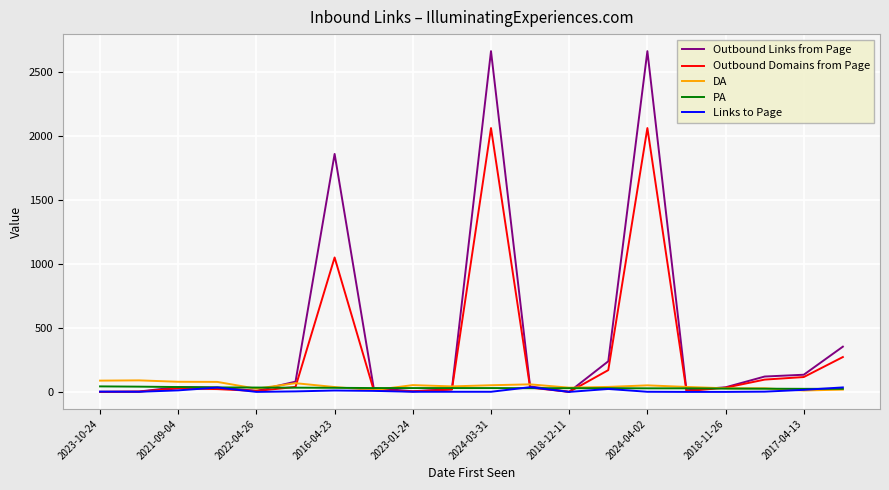

What is the maximum value shown in the chart?

2660